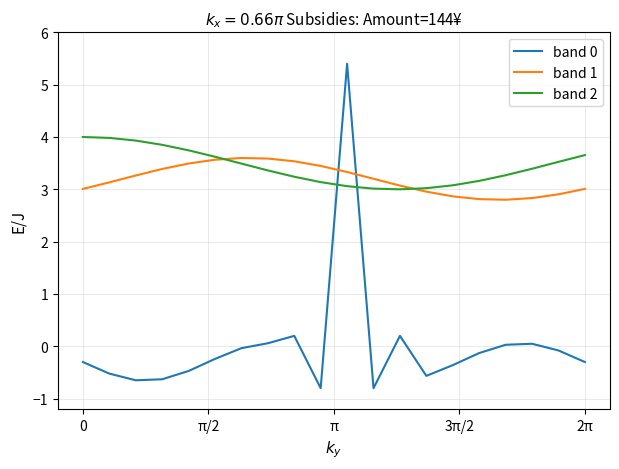

Count the number of categories in the chart.

20